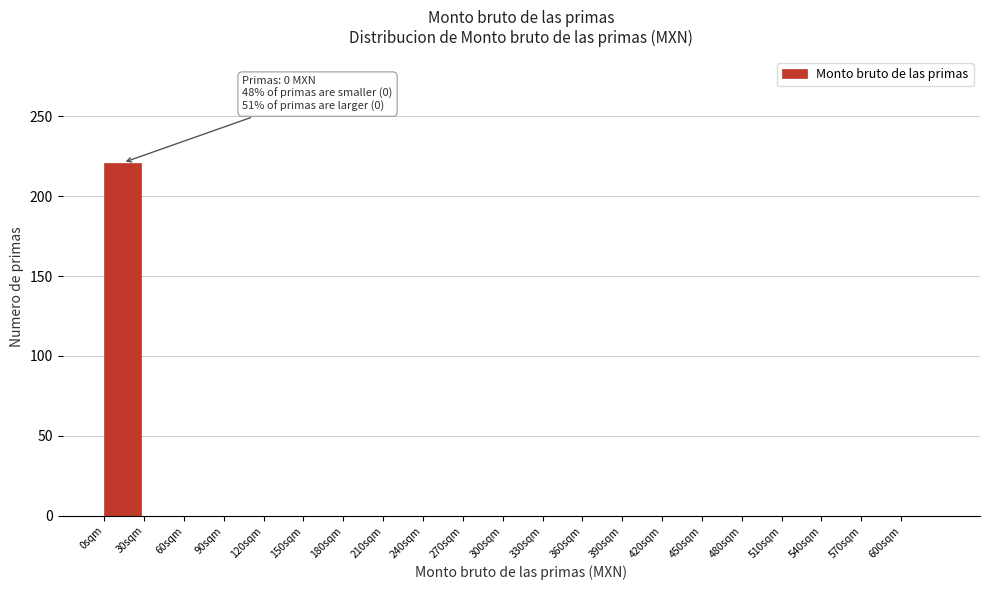

Reading left to right, transcribe all the data shown in this chart.

0sqm=221	30sqm=0	60sqm=0	90sqm=0	120sqm=0	150sqm=0	180sqm=0	210sqm=0	240sqm=0	270sqm=0	300sqm=0	330sqm=0	360sqm=0	390sqm=0	420sqm=0	450sqm=0	480sqm=0	510sqm=0	540sqm=0	570sqm=0	600sqm=0